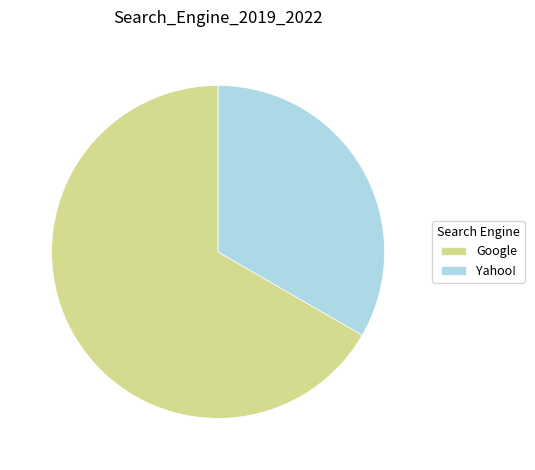

Is the sum of Google and Yahoo! greater than half?

Yes